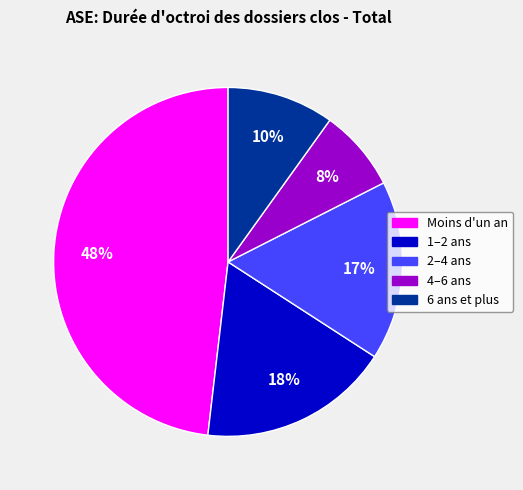

Is it true that 4–6 ans is 17% of the pie?

False